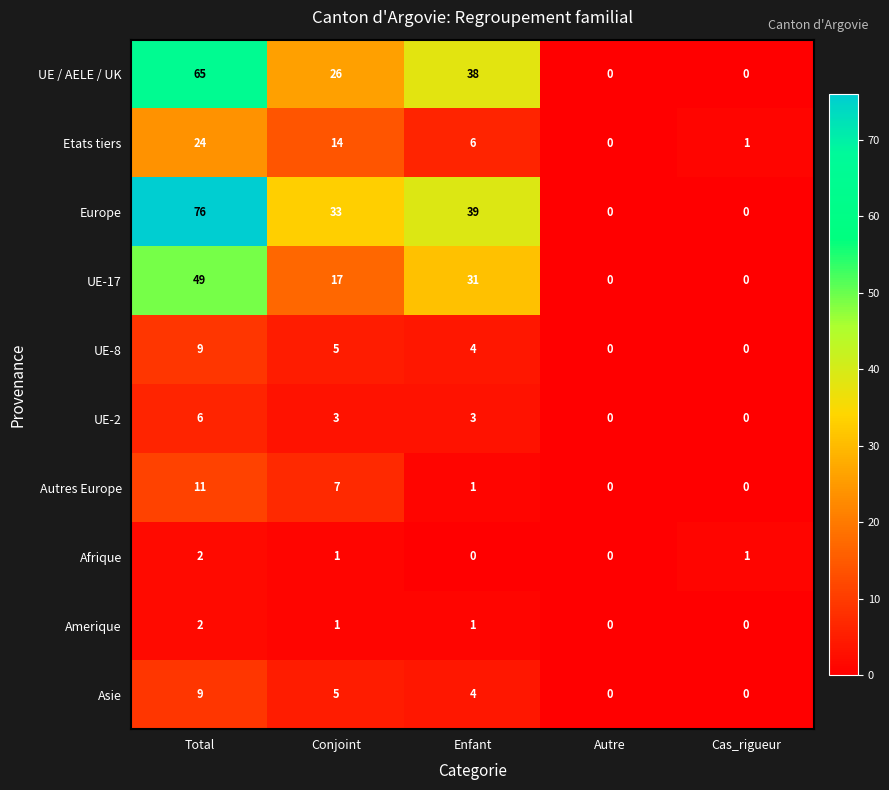

How many values in the UE-2 series are below 3?

2